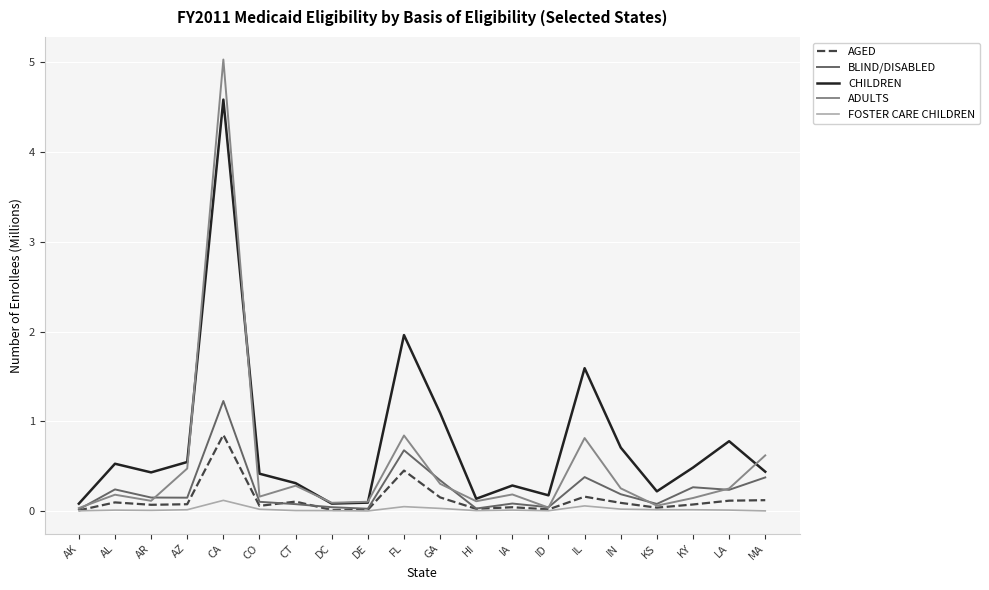

Is it true that BLIND/DISABLED equals 0.3 at GA?

True